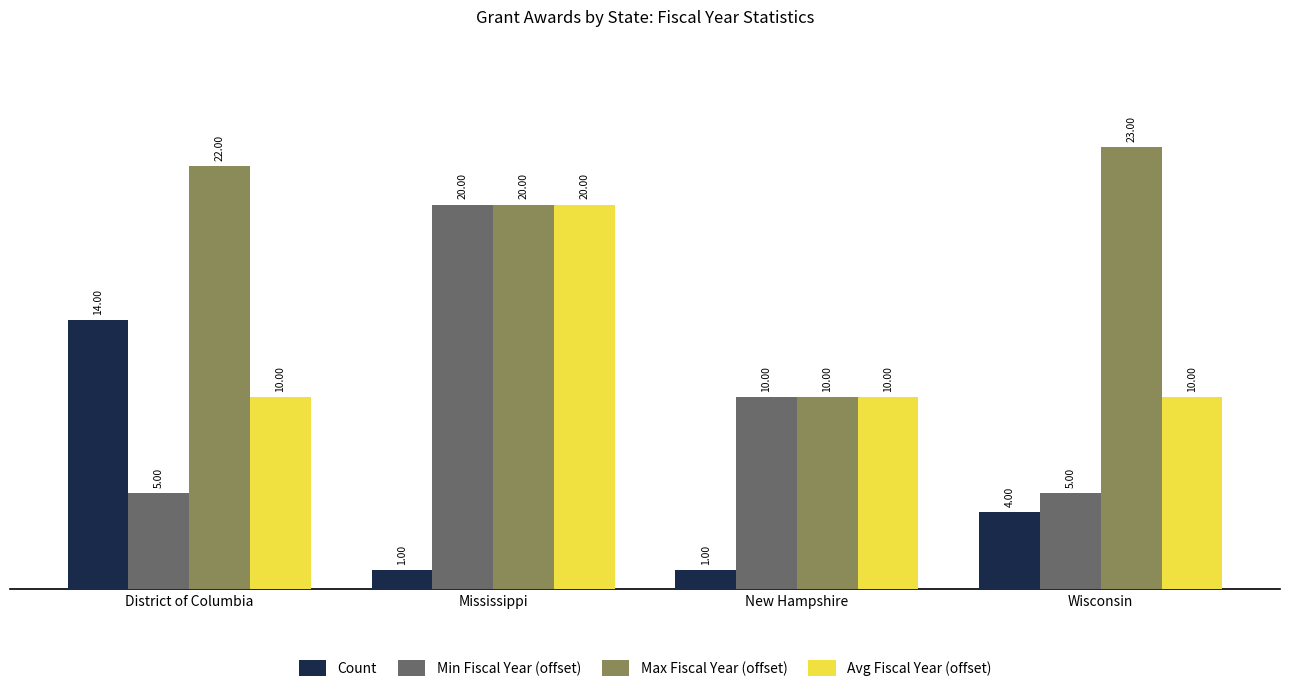

How many distinct data groups are displayed?

4